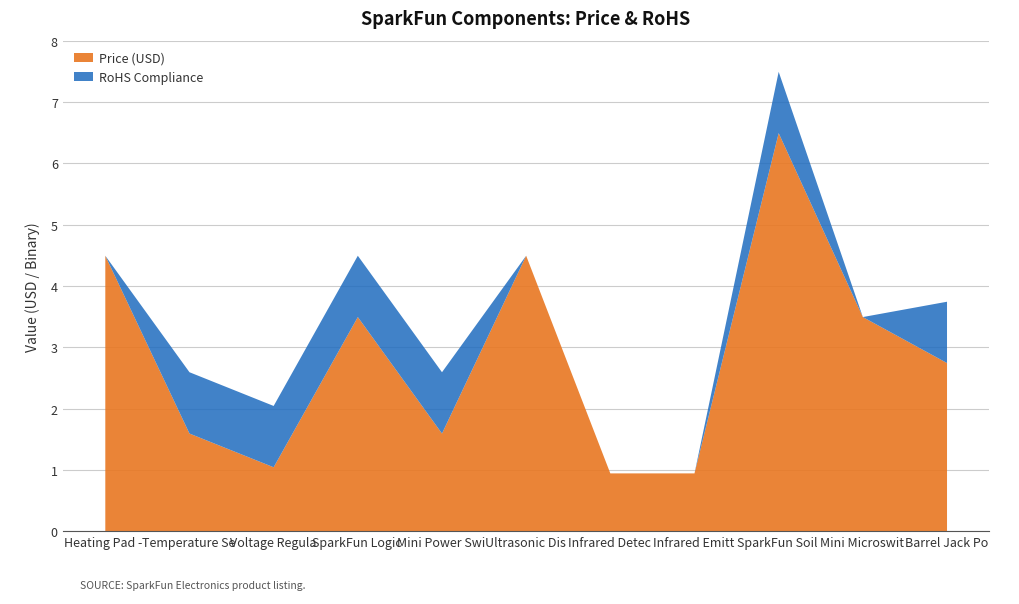

The RoHS Compliance series shows 0.5 at Infrared Detector. True or false?

False